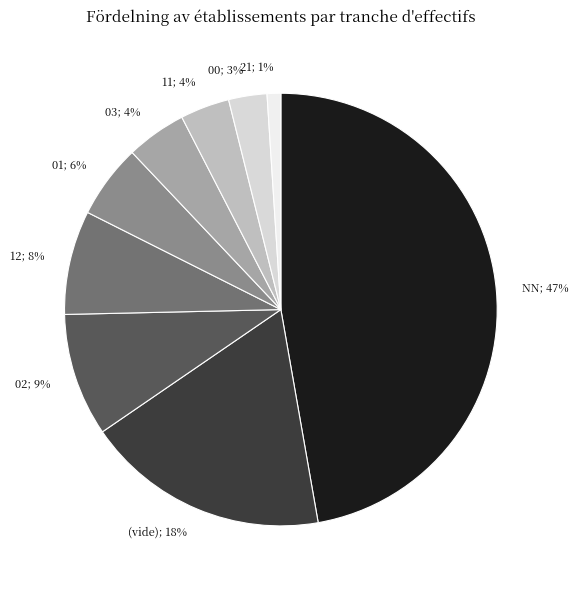

To the nearest percent, what percentage of the pie is 02; 9%?

9%